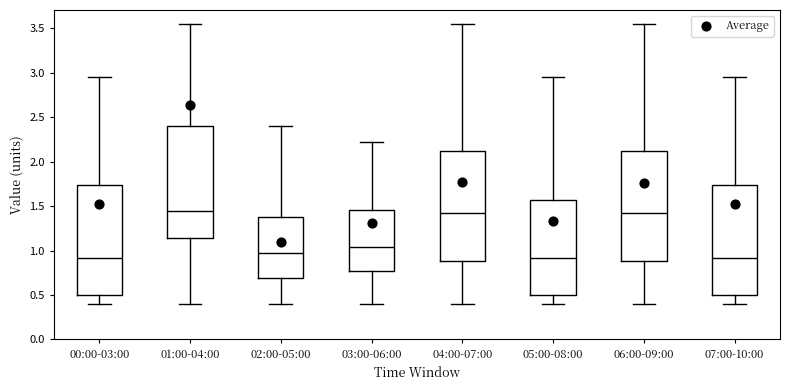

Where does the upper whisker of the box for 05:00-08:00 end on the y-axis? The values are not printed on the chart, so give them approximately, as read against the axis.

2.95